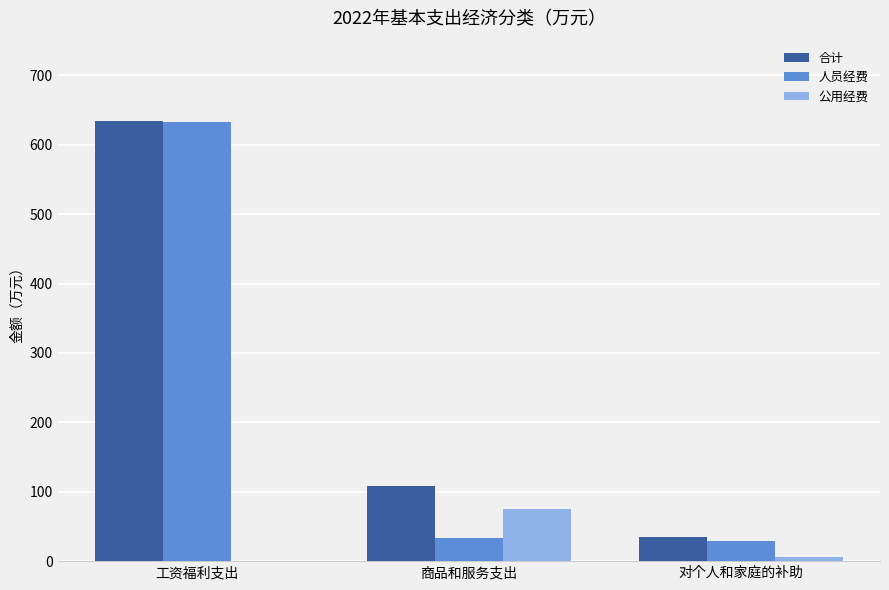

Is the value of 公用经费 at 商品和服务支出 greater than the value of 人员经费 at 对个人和家庭的补助?

Yes